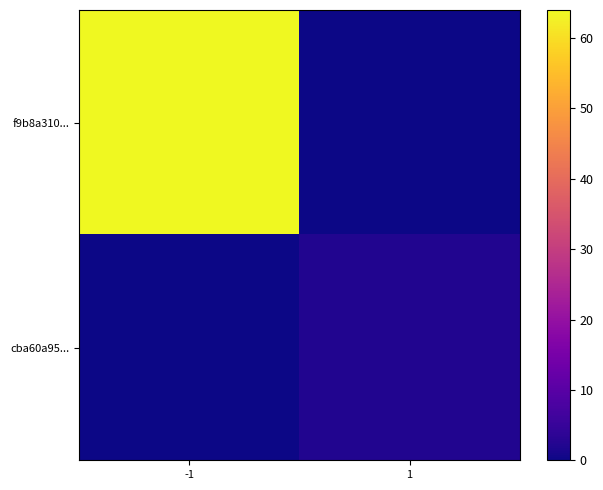

Between 1 and -1, which is larger?

-1